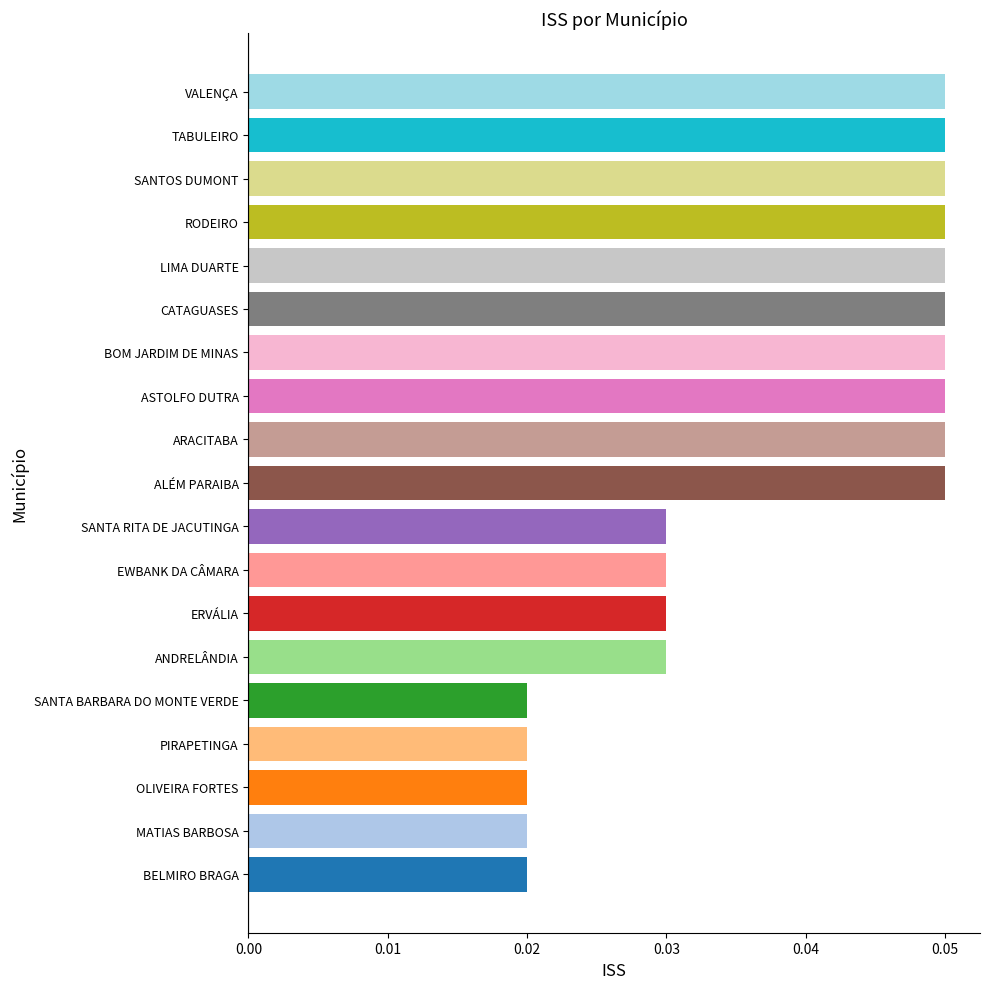

Does the chart contain stacked bars?

No